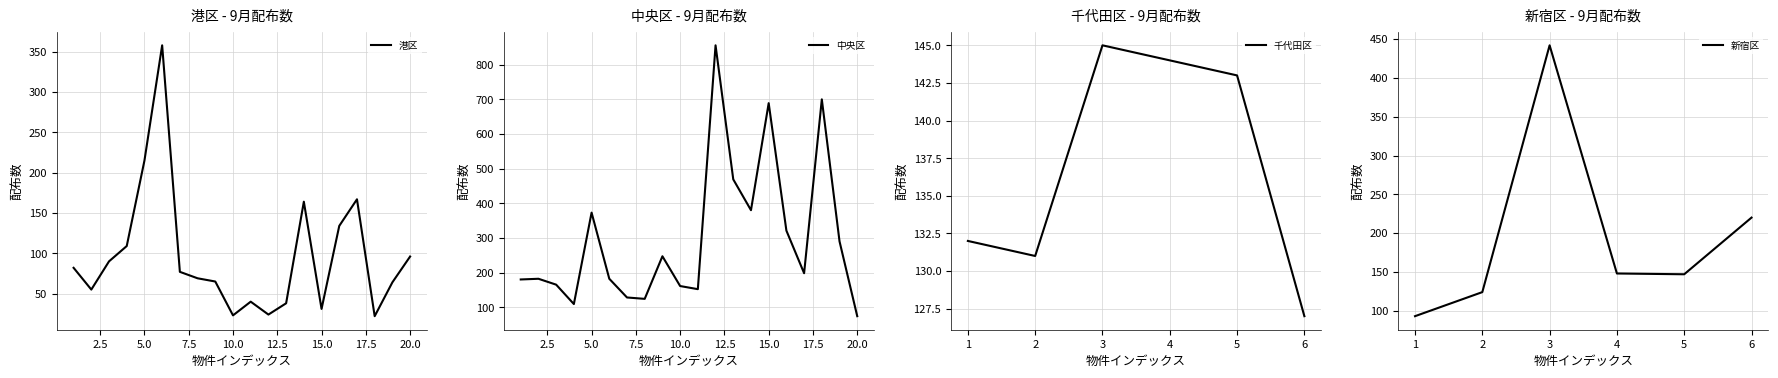

Which category has the lowest value in the 中央区 series?

20.0